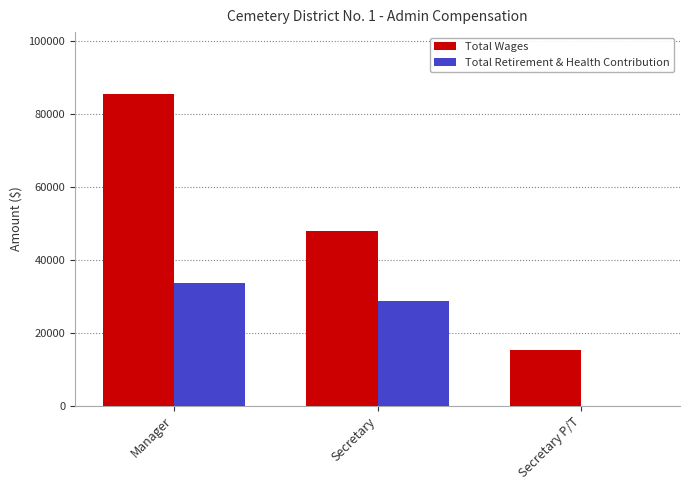

Which category has the highest value across all series?

Manager